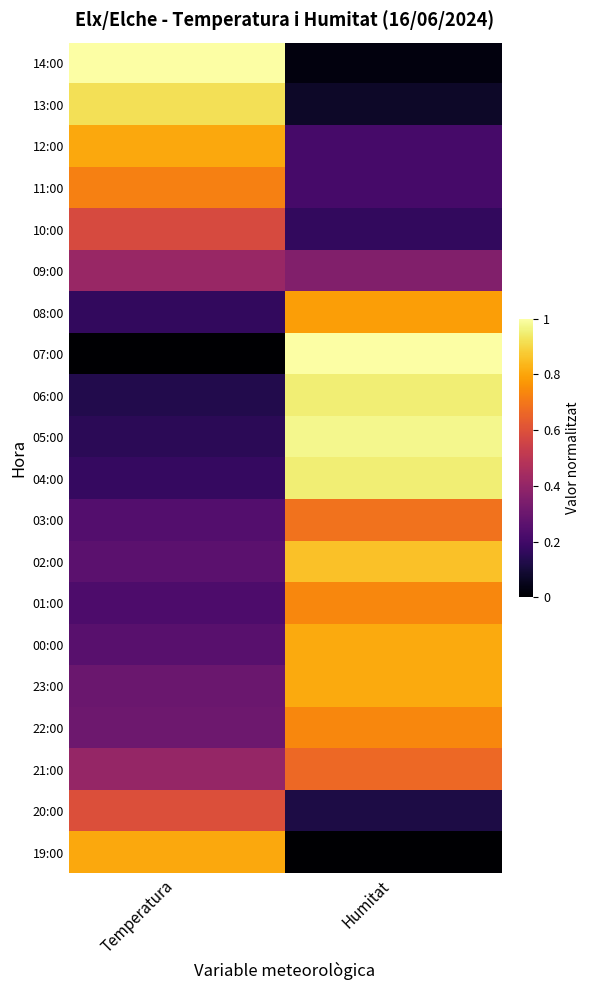

What is the difference between the highest and lowest values at Humitat?

1.0